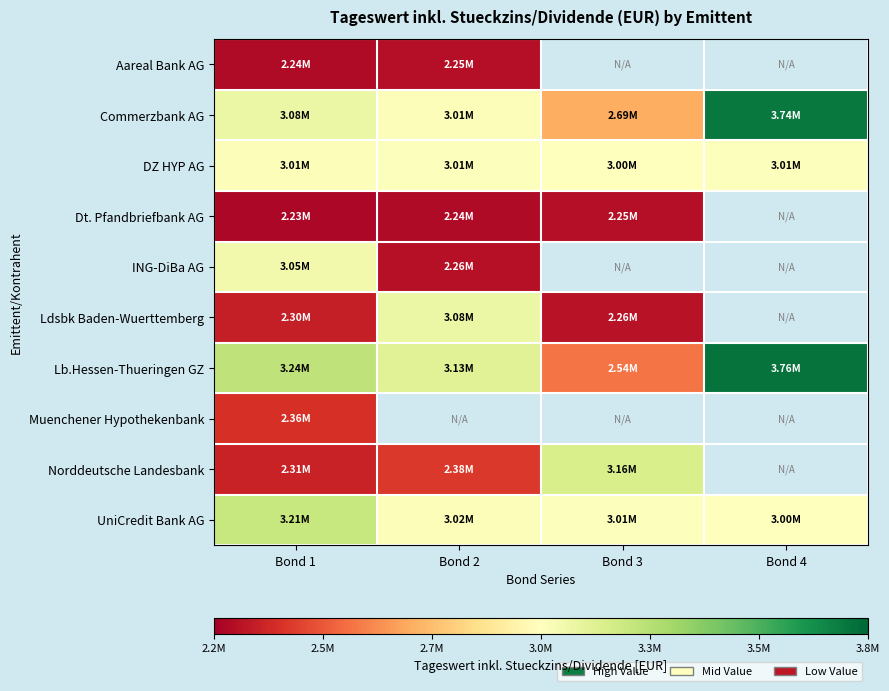

Which series has the largest total across all categories?

Lb.Hessen-Thueringen GZ